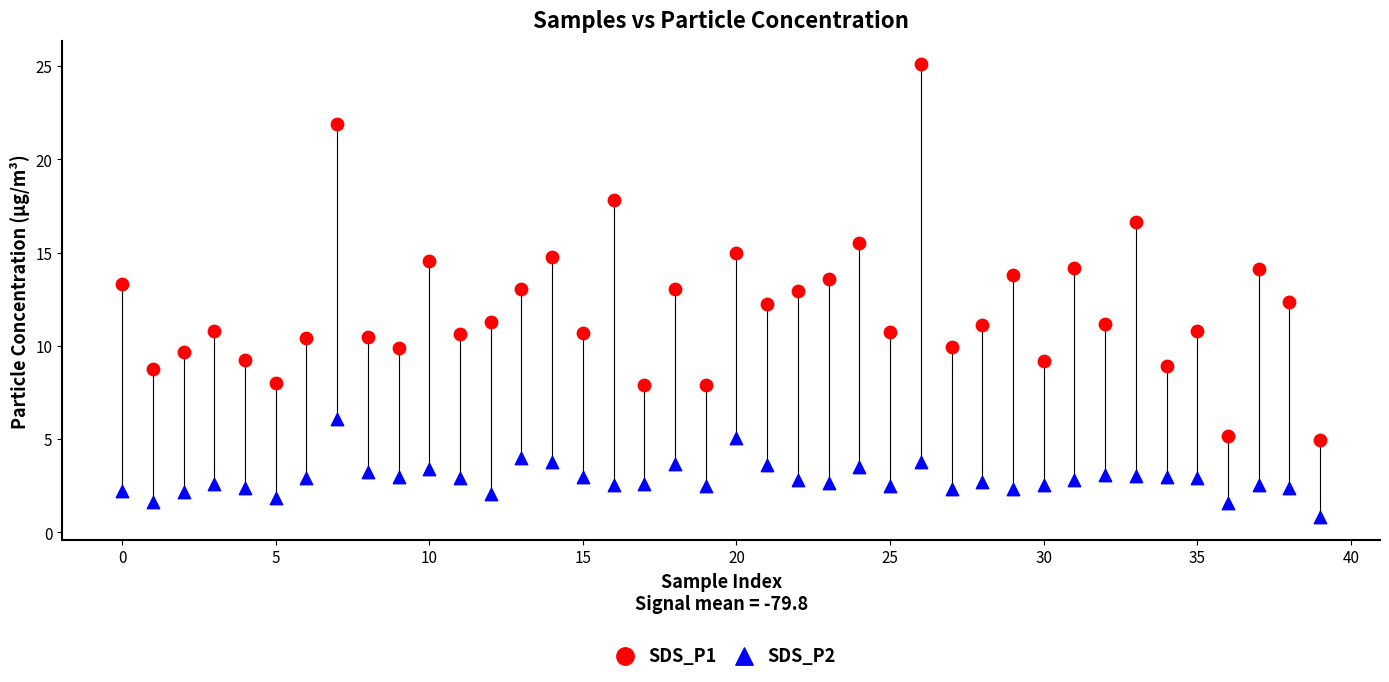

Which series contains the highest Y value?

SDS_P1